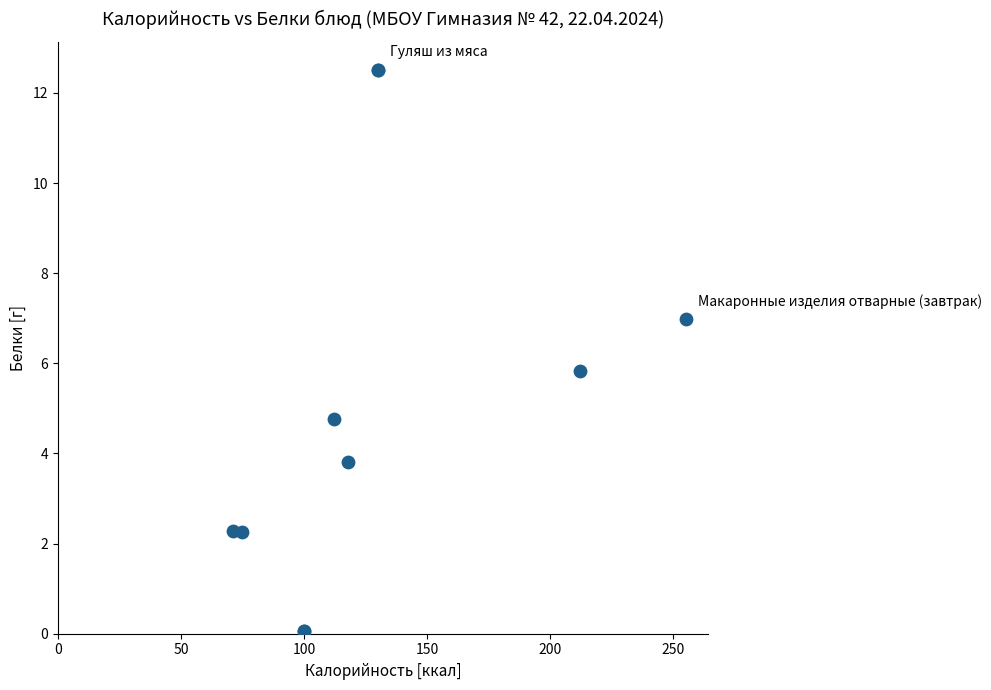

What Y value in the scatter plot is closest to 6?

5.8